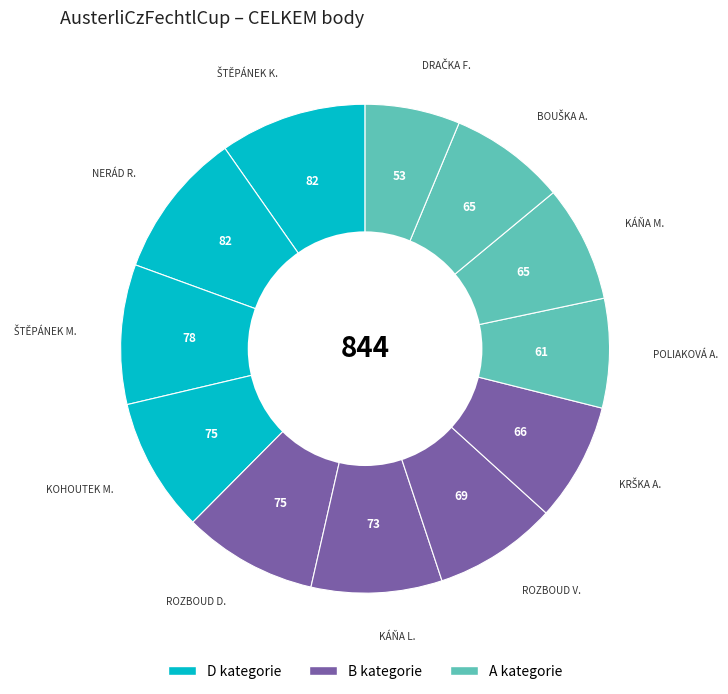

How many slices are in this pie chart?

12